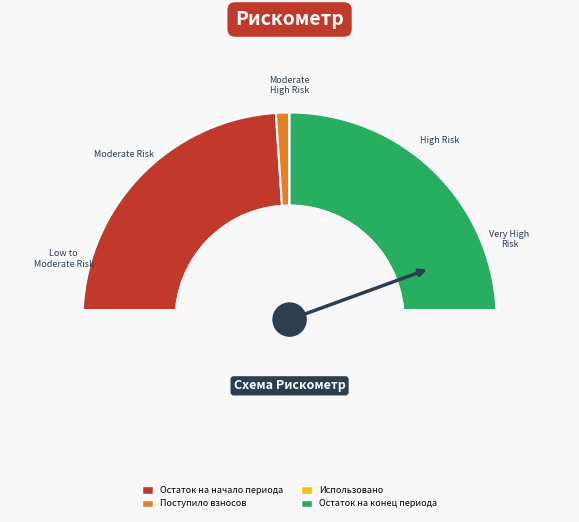

Is the sum of Поступило and Остаток на конец greater than half?

Yes